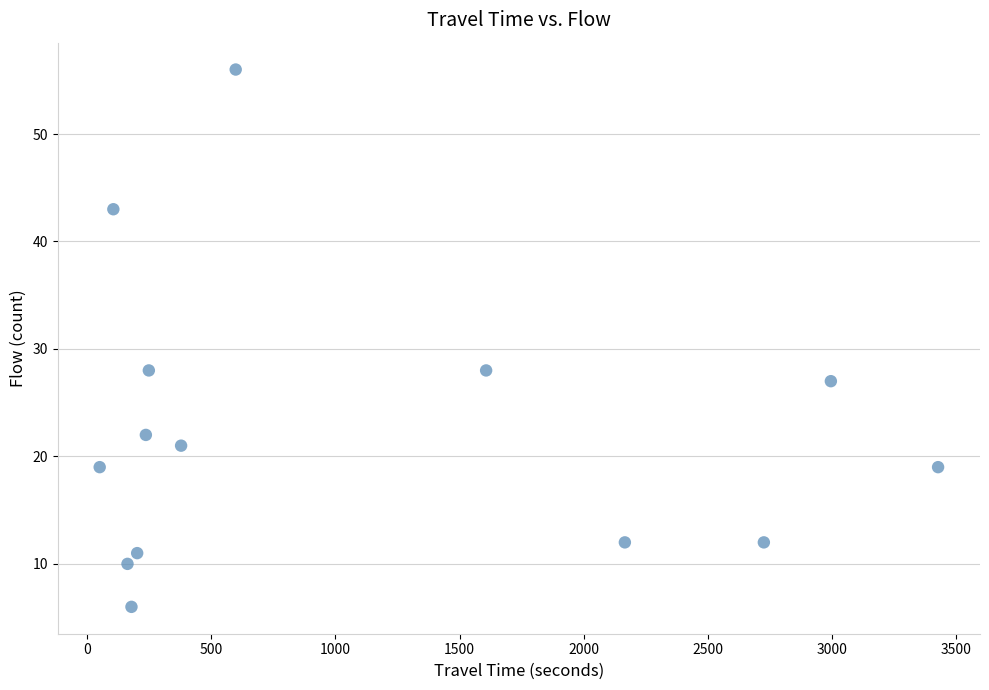

What is the range of X values (max minus min)?

3378